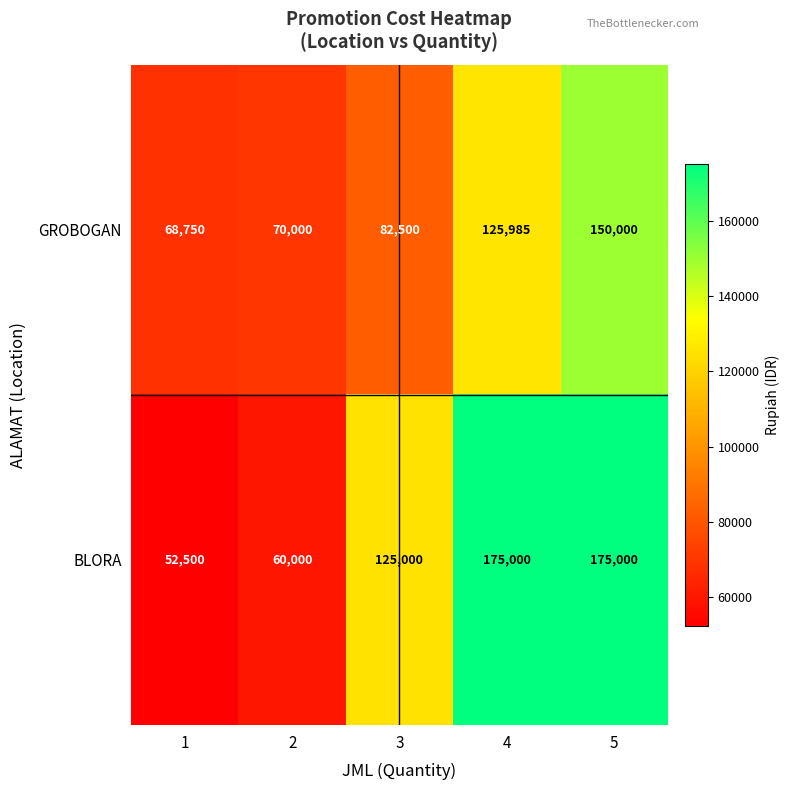

At which category is the sum across all series the highest?

5